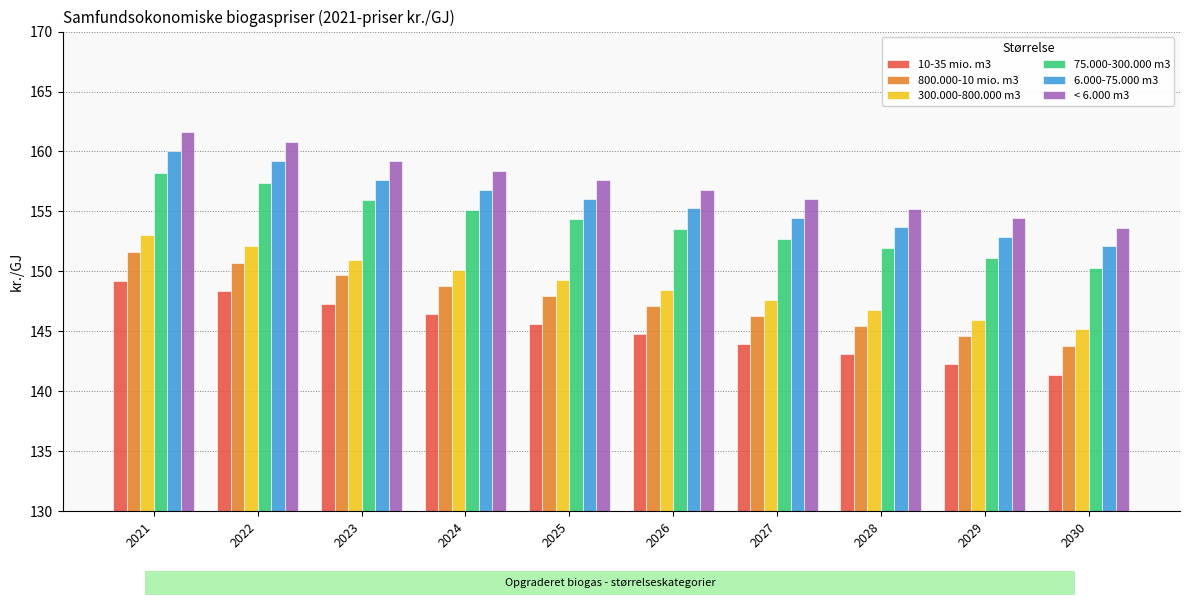

What is the sum of the 300.000-800.000 m3 values at 2025 and 2021?

302.3